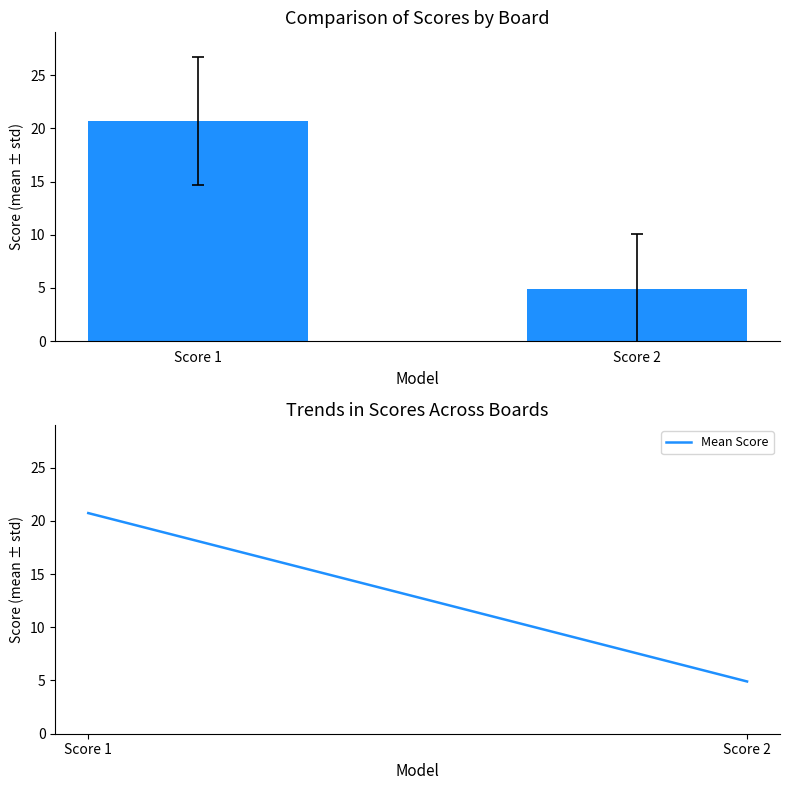

How many categories are shown in the chart?

1